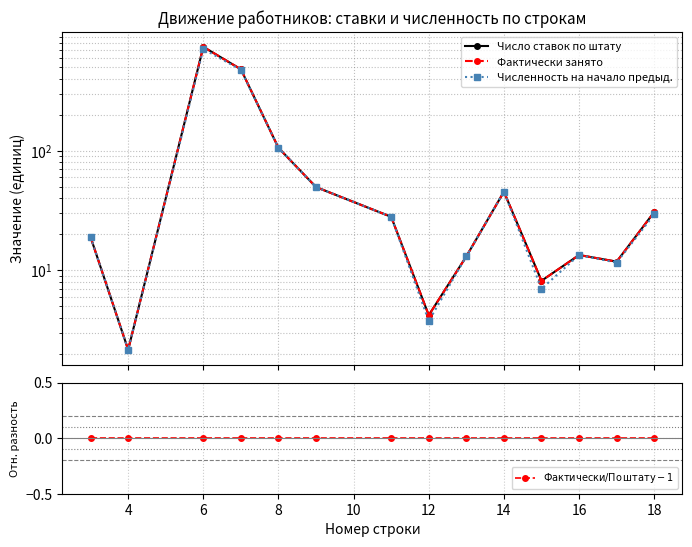

Which series has the largest total across all categories?

Число ставок по штату